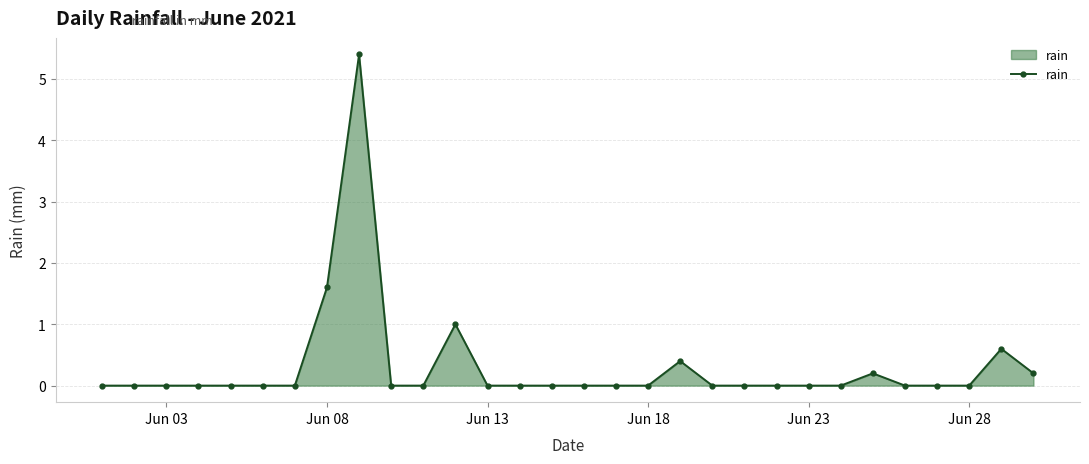

What is the maximum value shown in the chart?

5.4